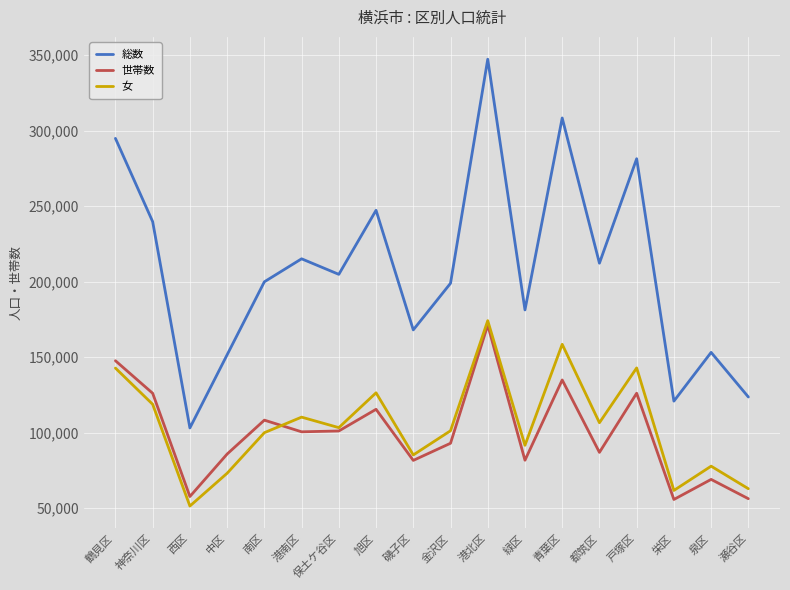

True or false: 総数 and 世帯数 intersect in this chart.

False